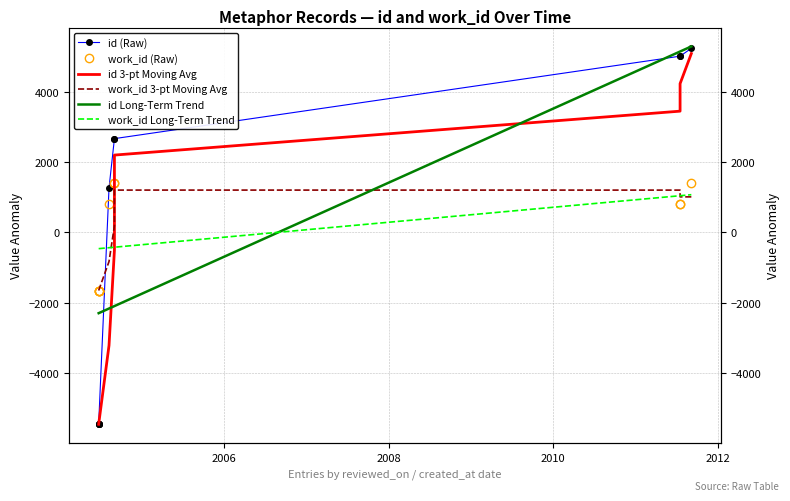

How many times do work_id Long-Term Trend and work_id 3-pt Moving Avg cross each other?

2